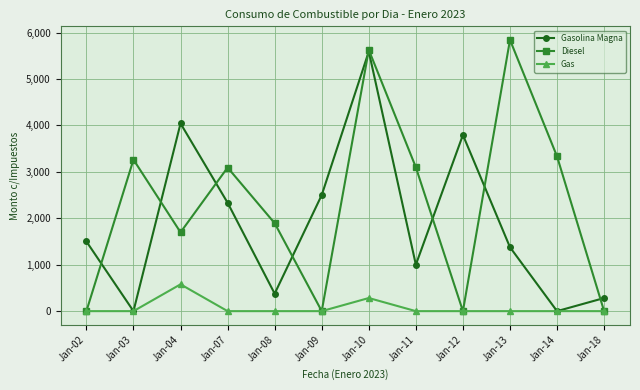

What is the sum of all Gasolina Magna values?

22796.9